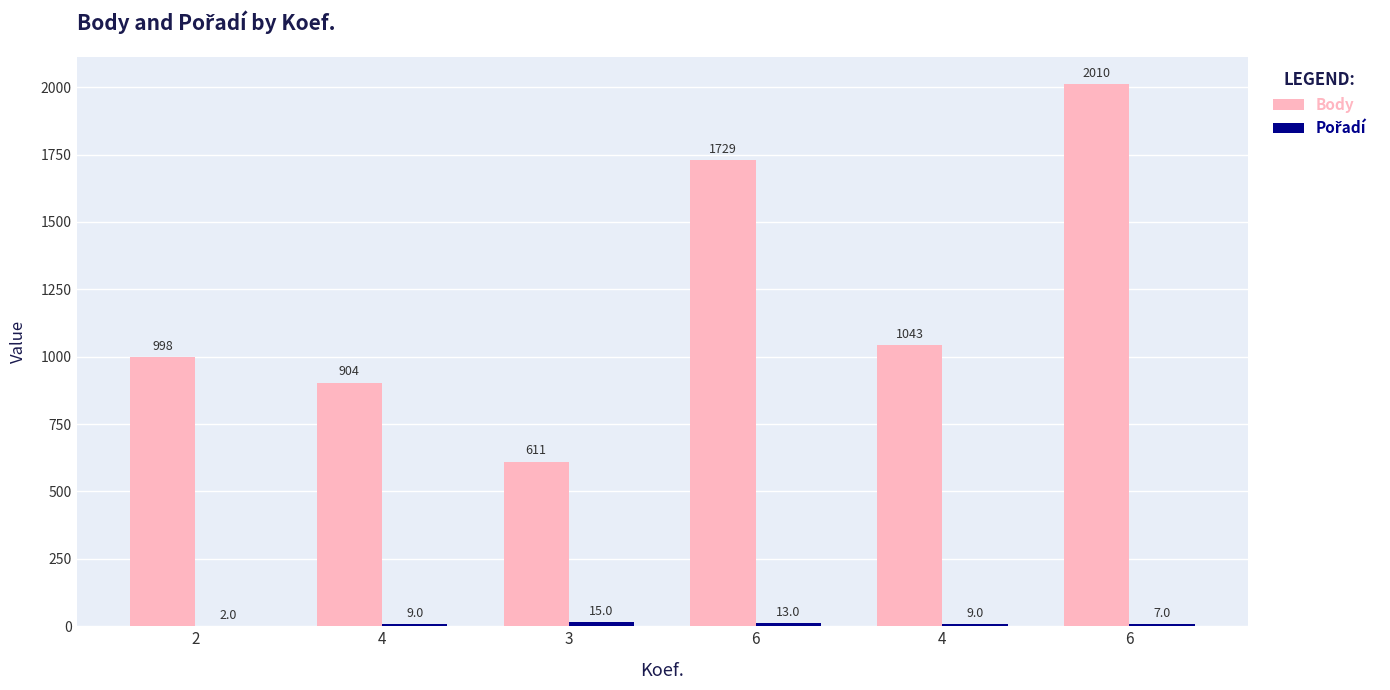

Are the bars grouped side by side (vs. stacked)?

Yes